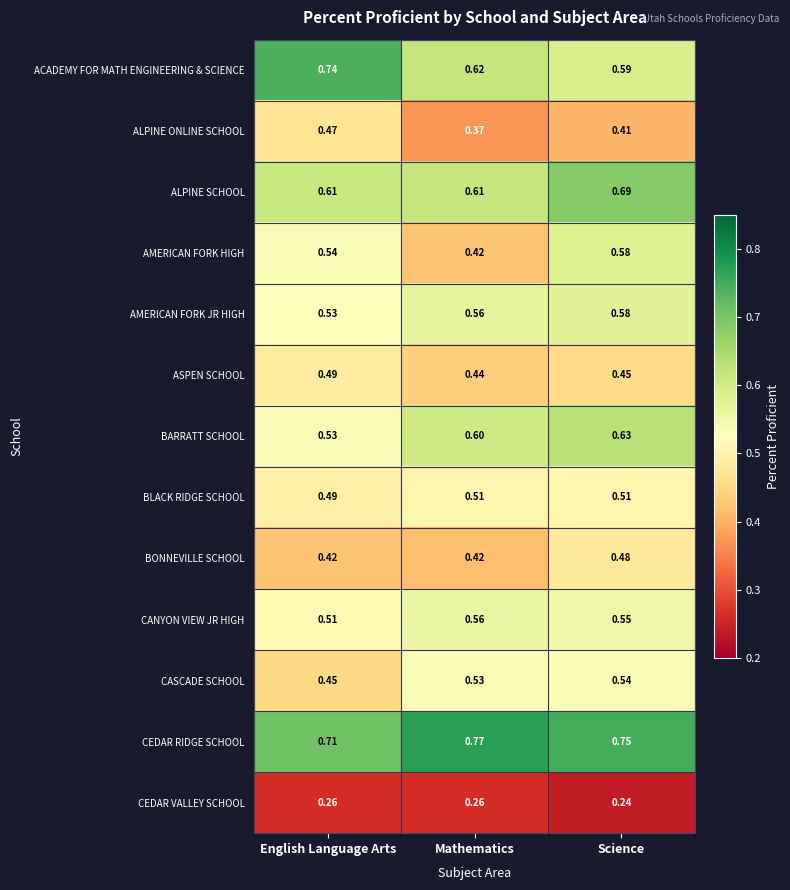

Which series has the widest spread of values?

AMERICAN FORK HIGH